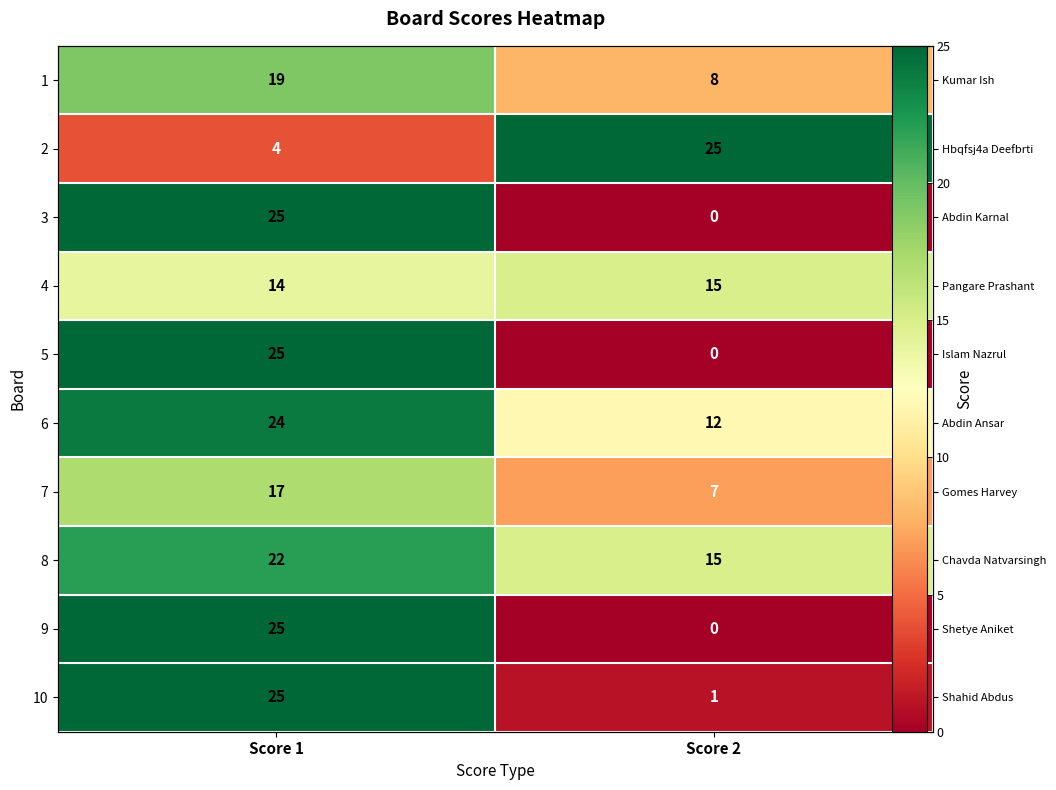

At how many categories does at least one series exceed 4?

2